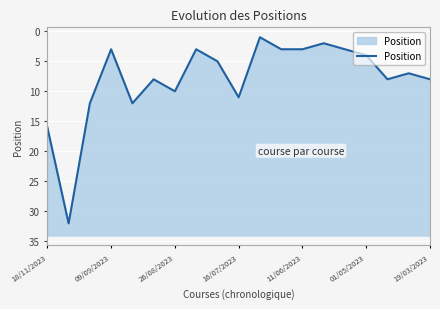

What is the difference between the maximum and minimum values?

31